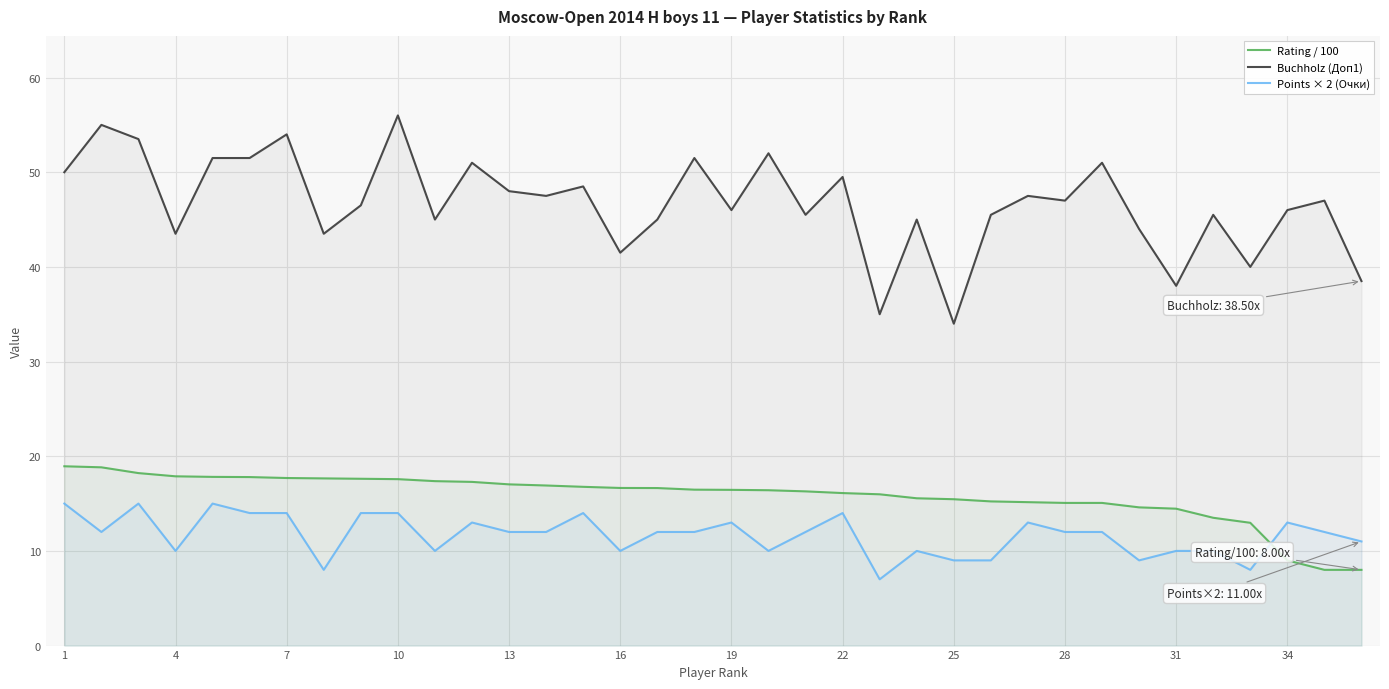

Which series has the widest spread of values?

Buchholz (Доп1)